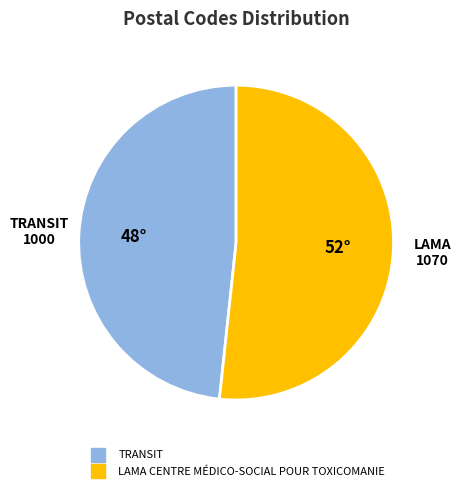

How many segments does this pie chart have?

2